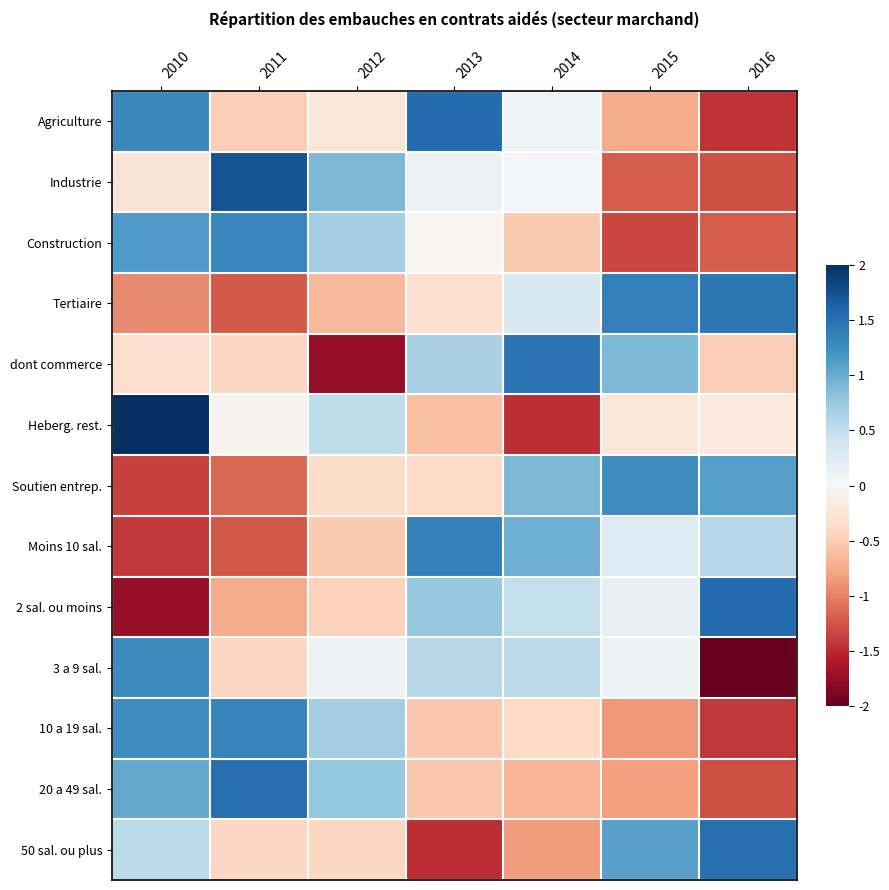

Which series changed the most between 2015 and 2016?

3 a 9 sal.